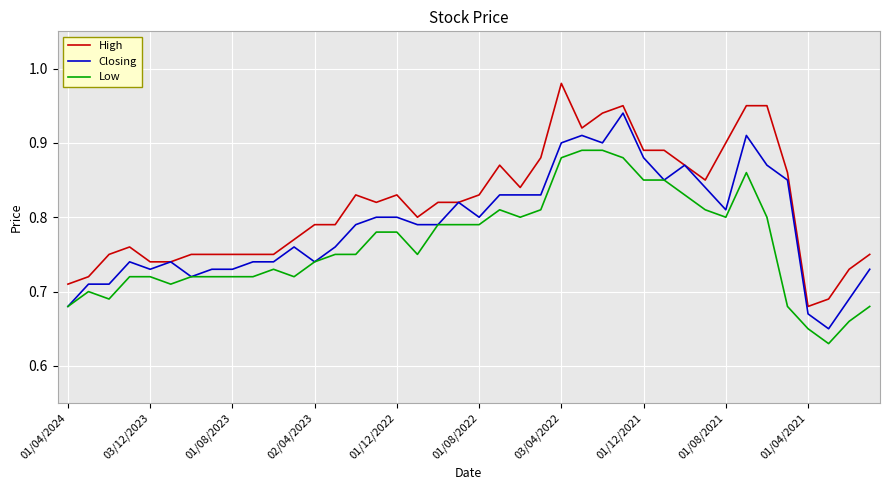

True or false: Low and High intersect in this chart.

False